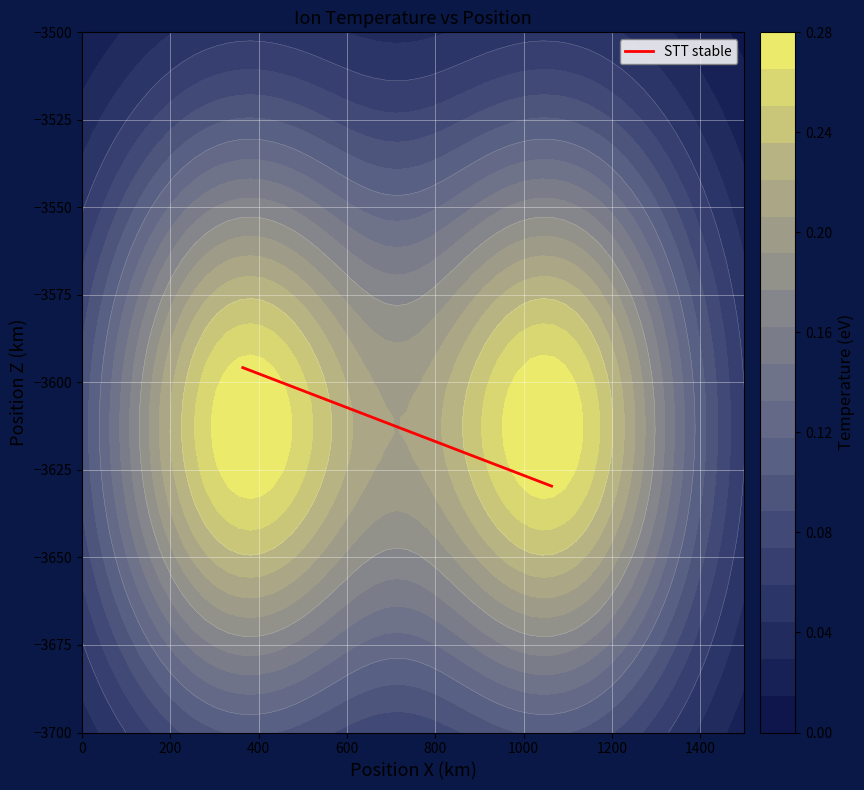

What is the maximum value shown in the chart?

-3595.8